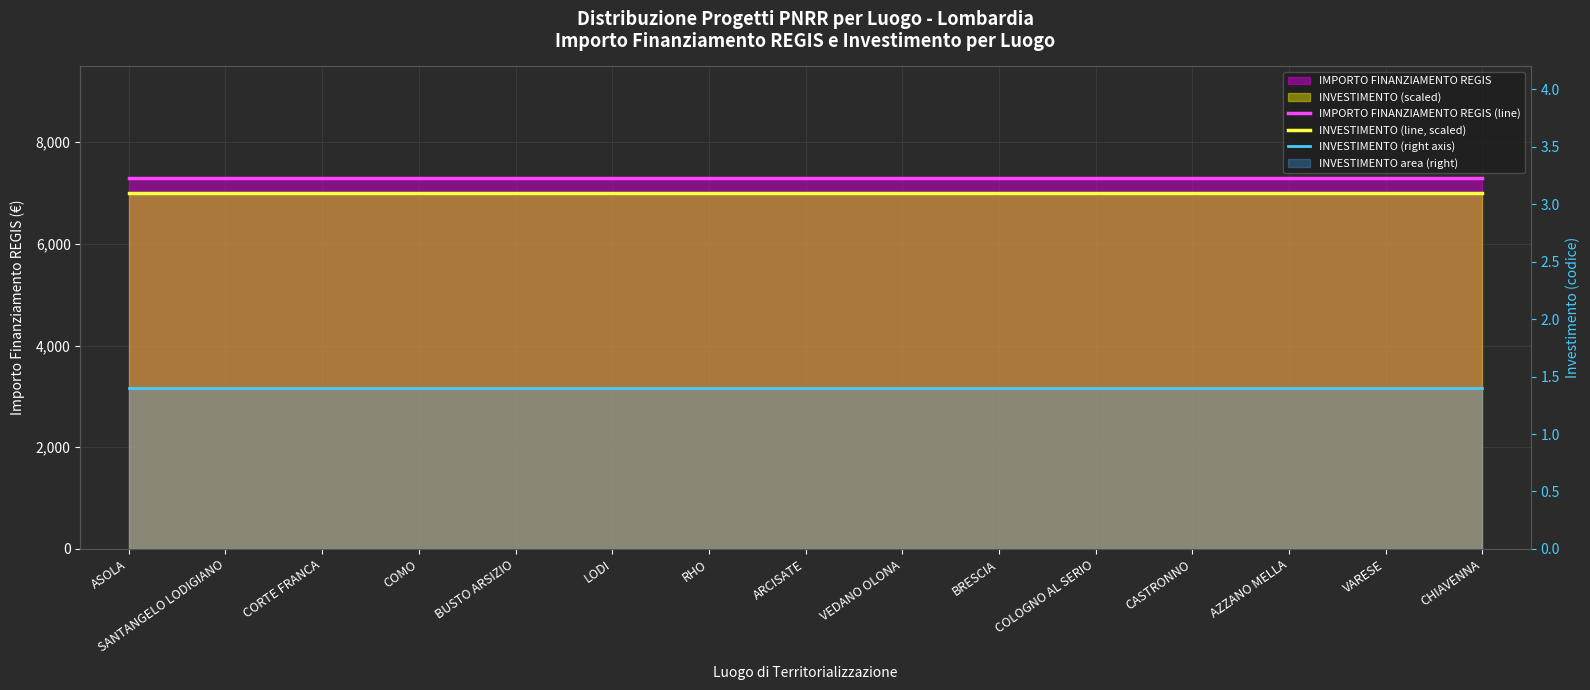

The INVESTIMENTO (right axis) series shows 2.3 at COLOGNO AL SERIO. True or false?

False